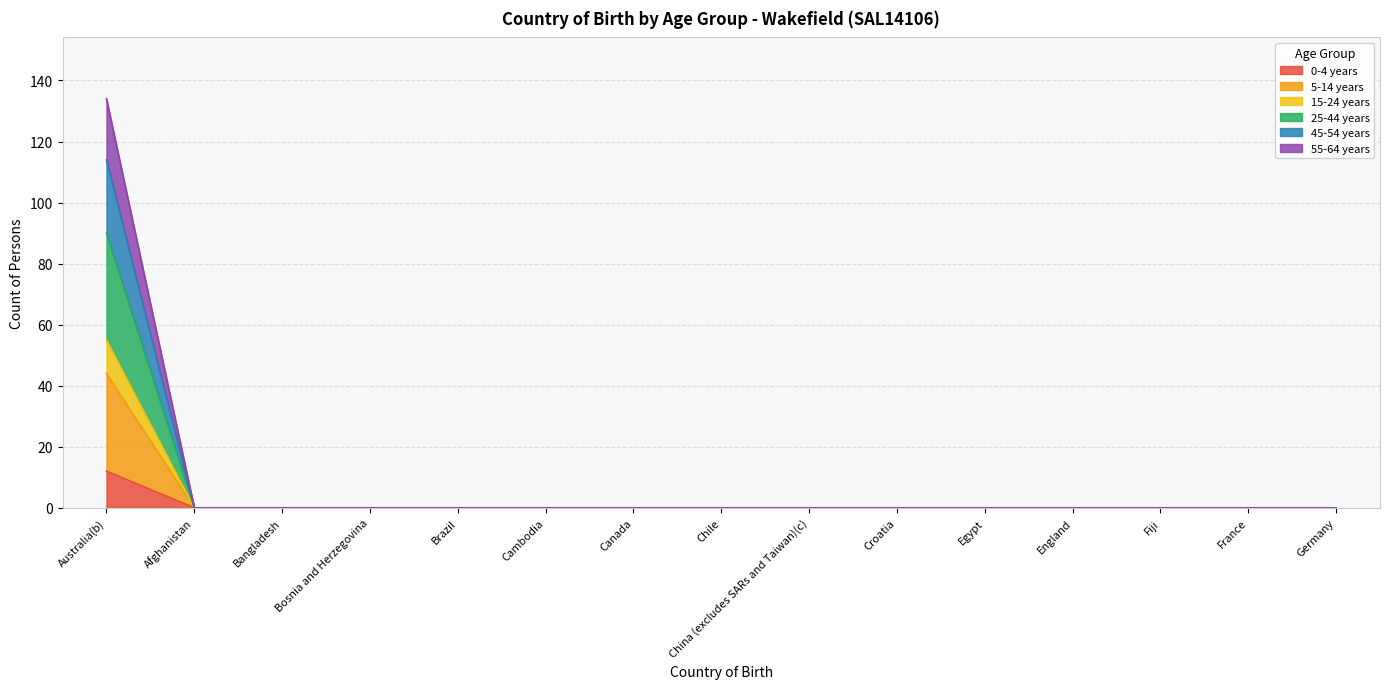

At which label does 0-4 years reach its peak?

Australia(b)